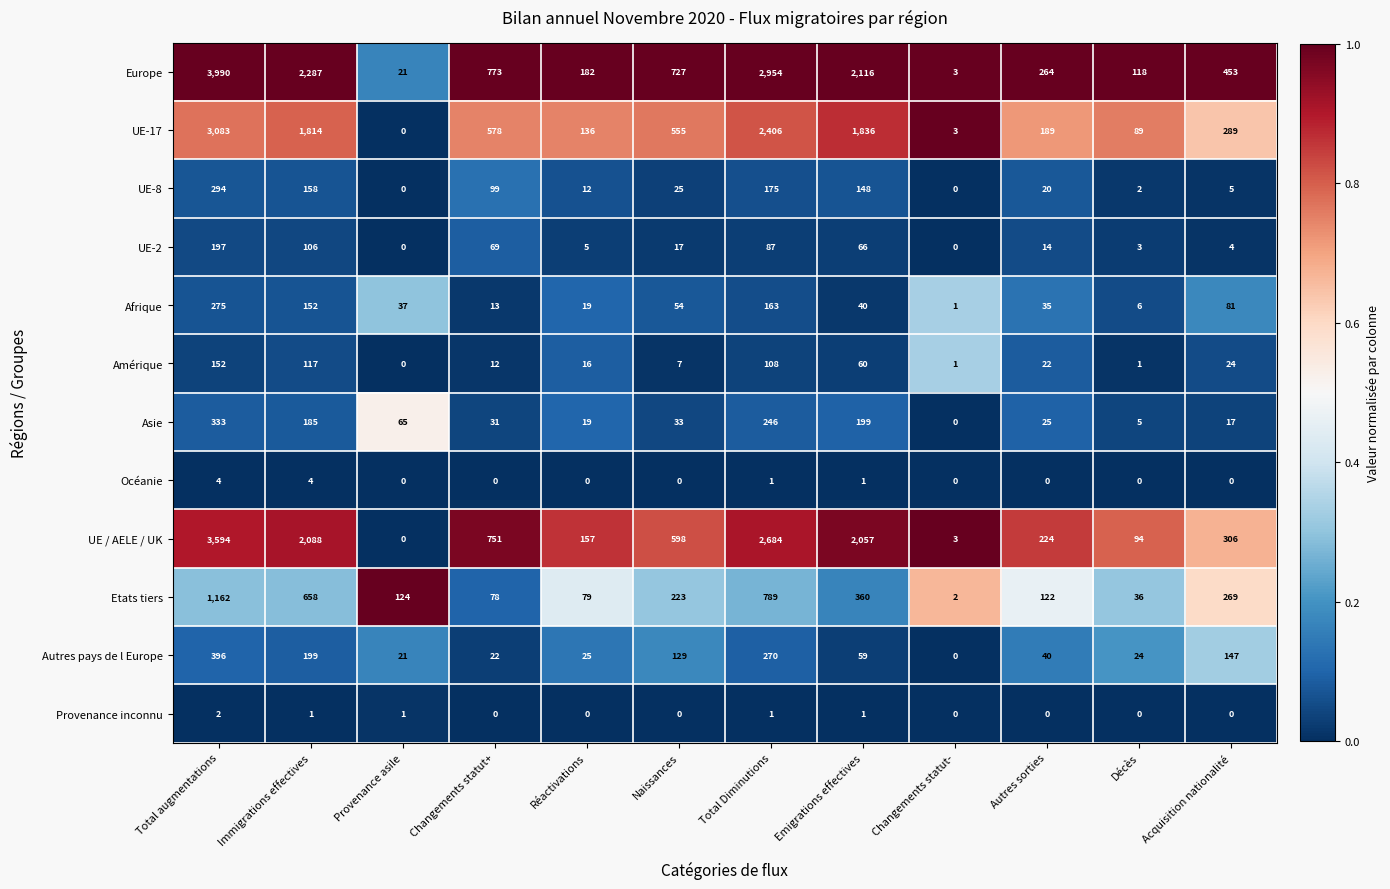

List the series in order of their peak value, highest first.

Europe, UE / AELE / UK, UE-17, Etats tiers, Autres pays de l Europe, Asie, UE-8, Afrique, UE-2, Amérique, Océanie, Provenance inconnu